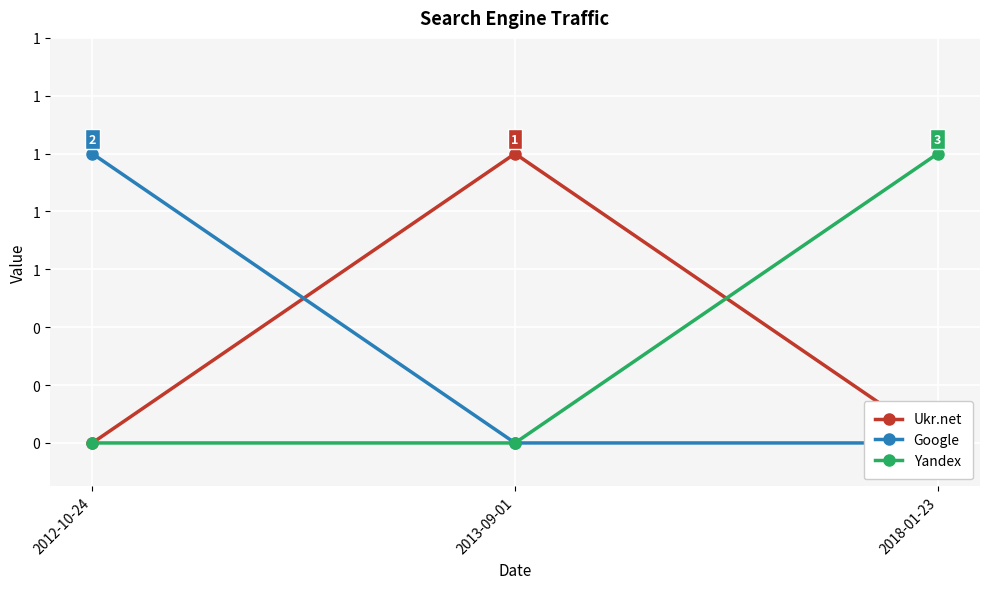

At which category is the sum across all series the highest?

2012-10-24